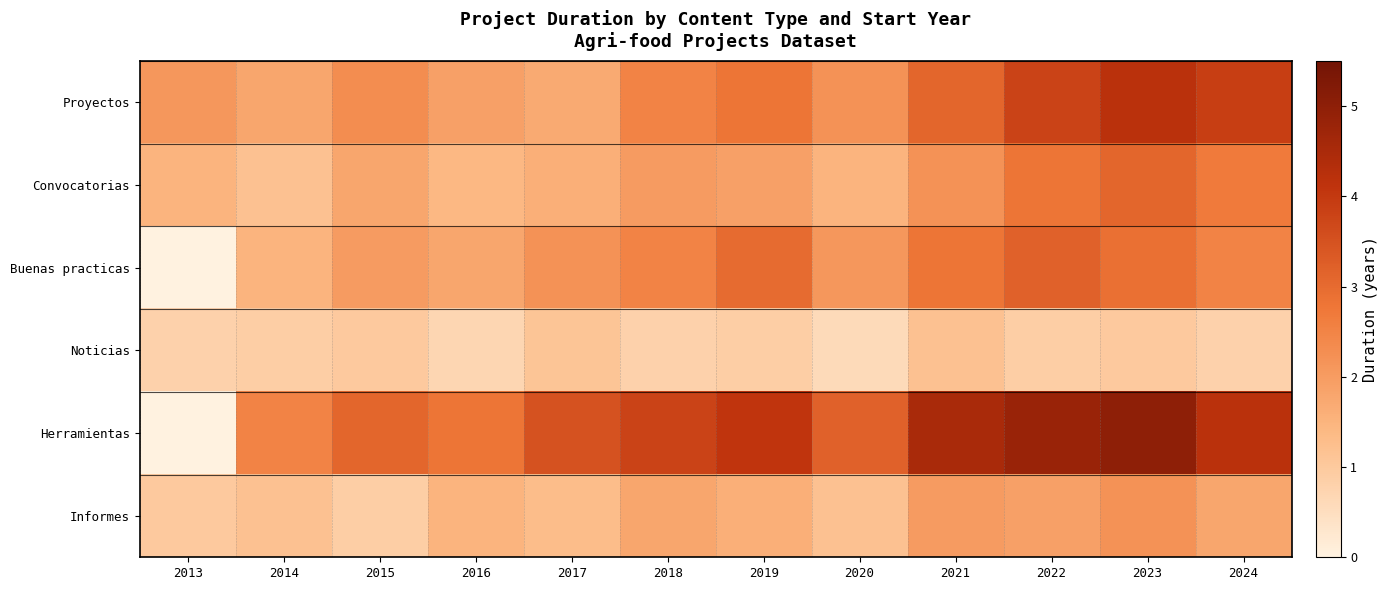

What is the greatest value displayed?

5.0